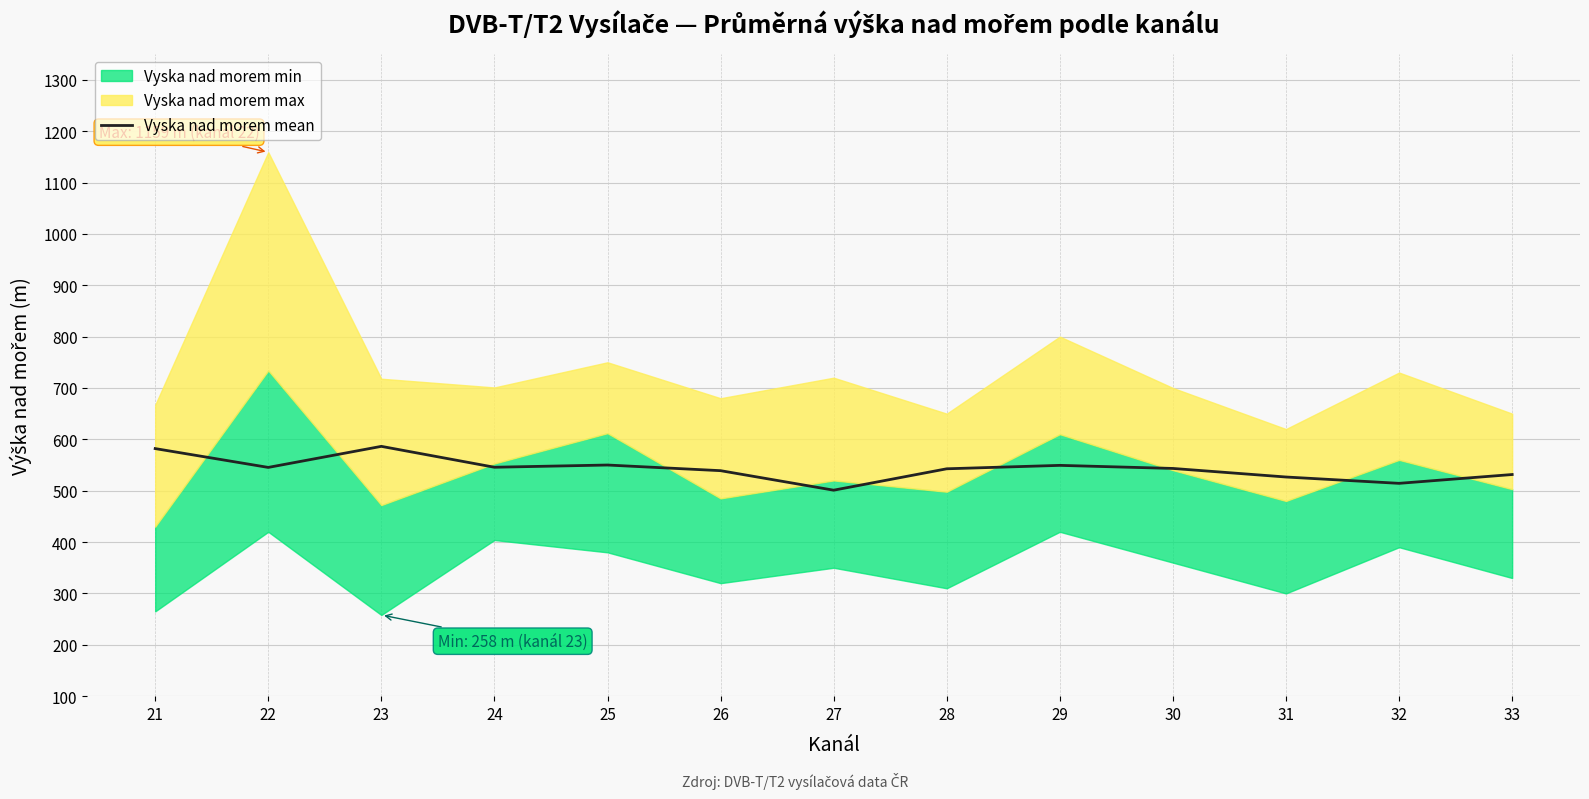

The Vyska nad morem mean series shows 253.4 at 25. True or false?

False